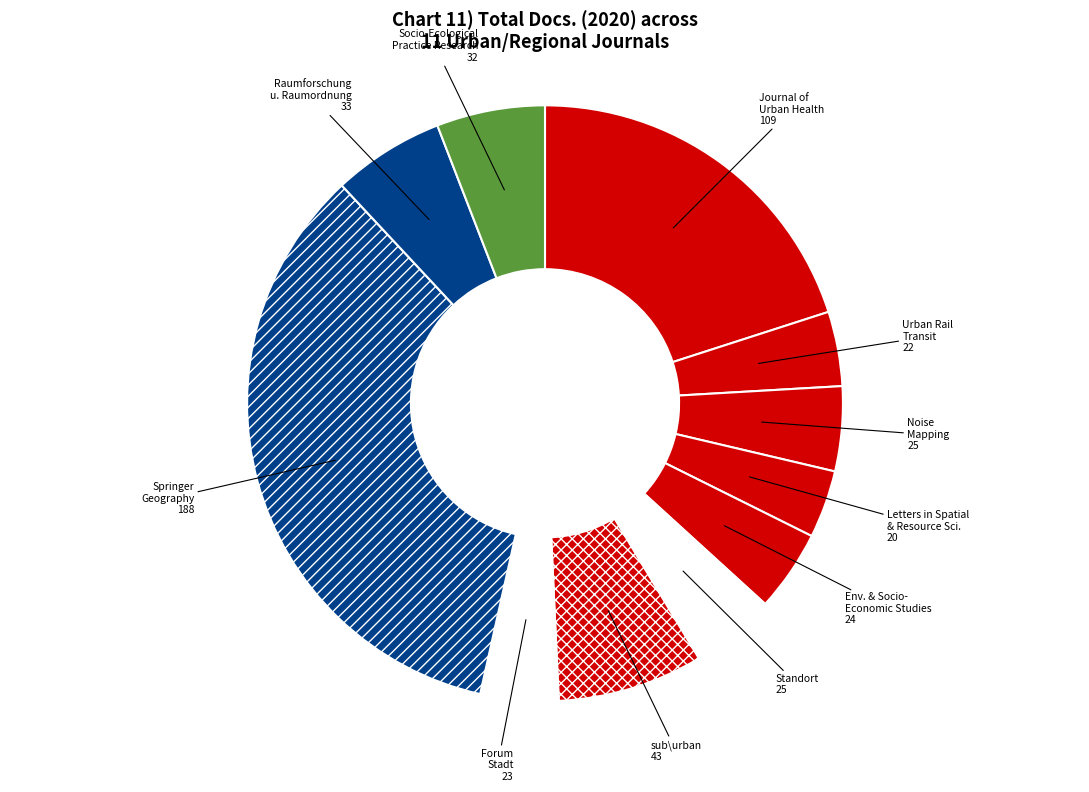

Do Socio-Ecological Practice Research 32 and Journal of Urban Health 109 together represent more than half of the pie?

No